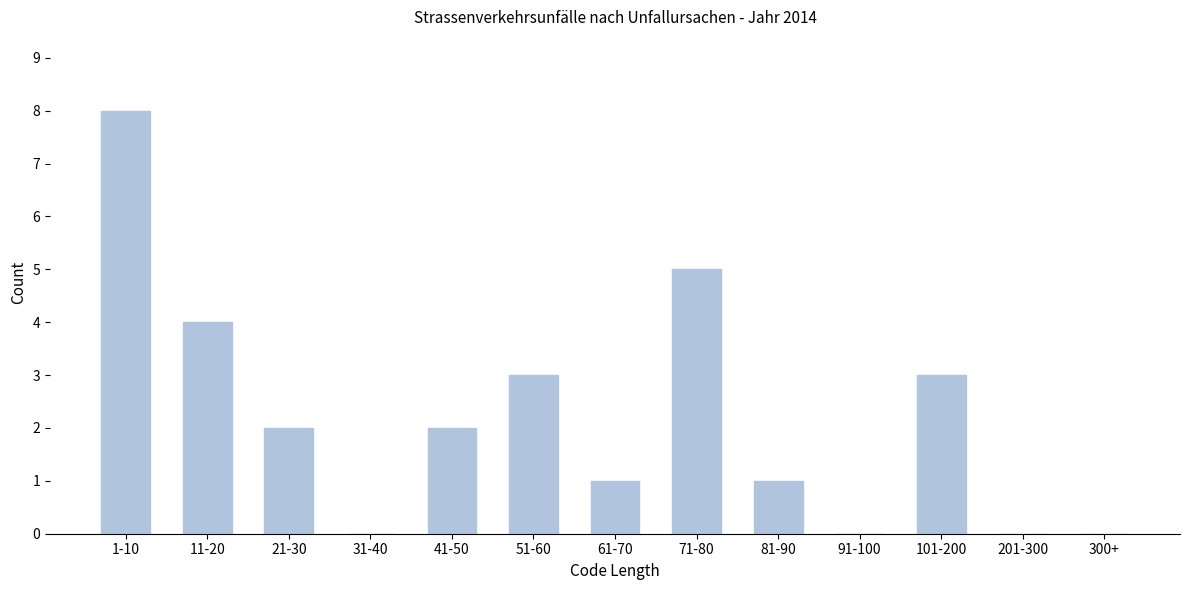

Reading right to left, what are all the values shown in this chart?

300+=0	201-300=0	101-200=3	91-100=0	81-90=1	71-80=5	61-70=1	51-60=3	41-50=2	31-40=0	21-30=2	11-20=4	1-10=8